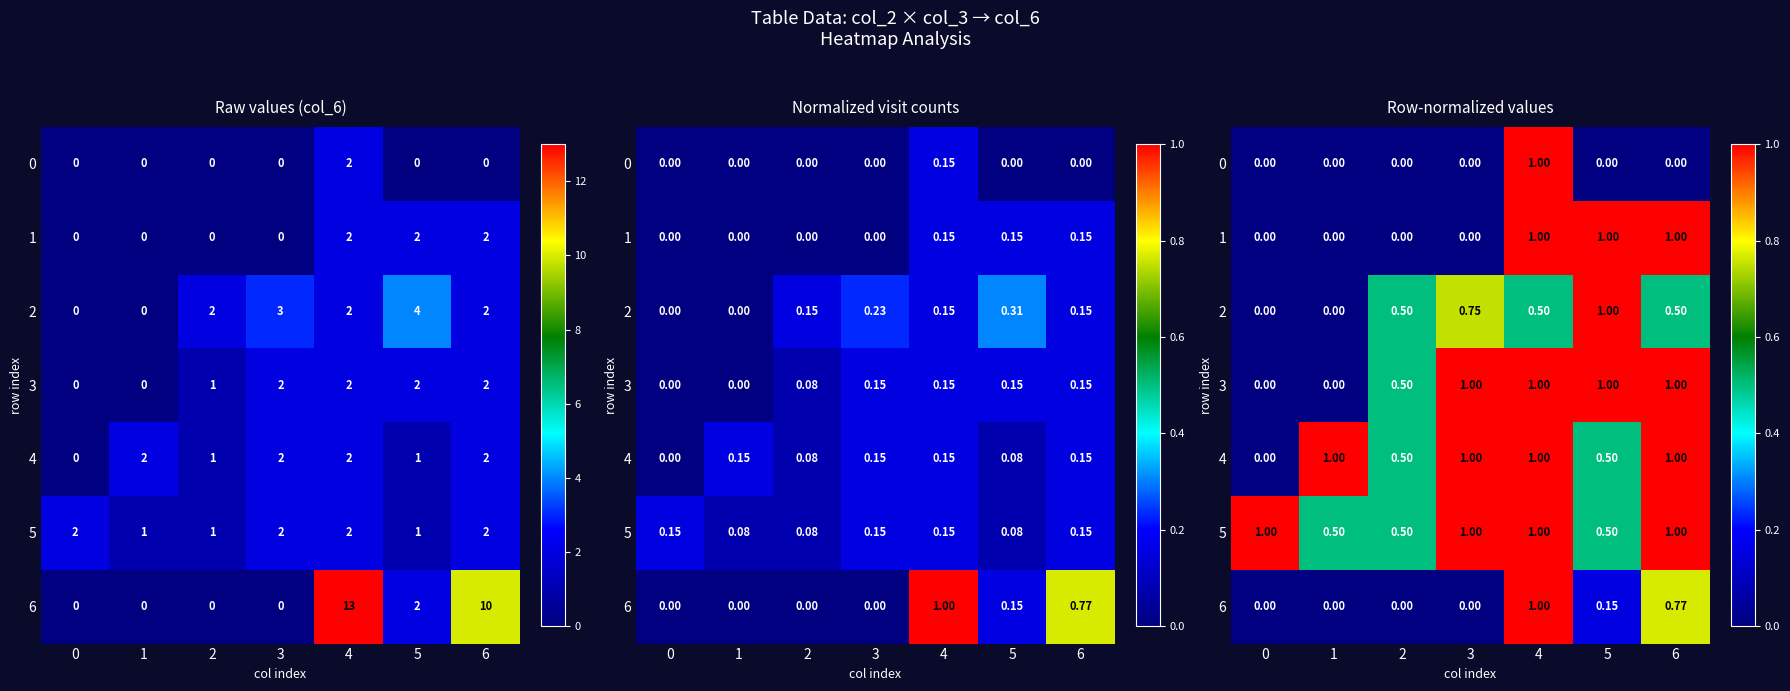

Which category has the highest value across all series?

4